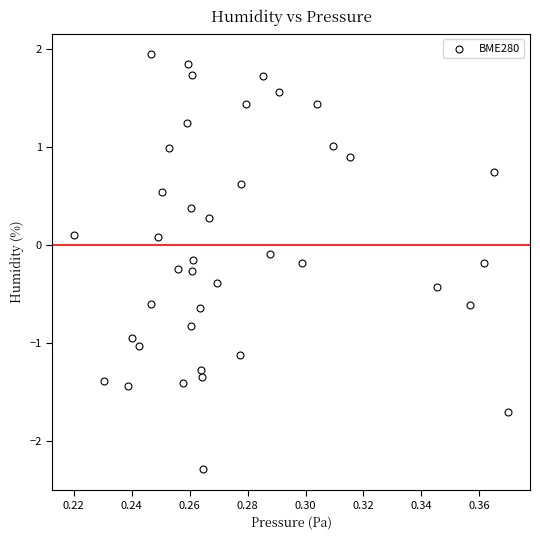

What is the range of Y values (max minus min)?

4.2